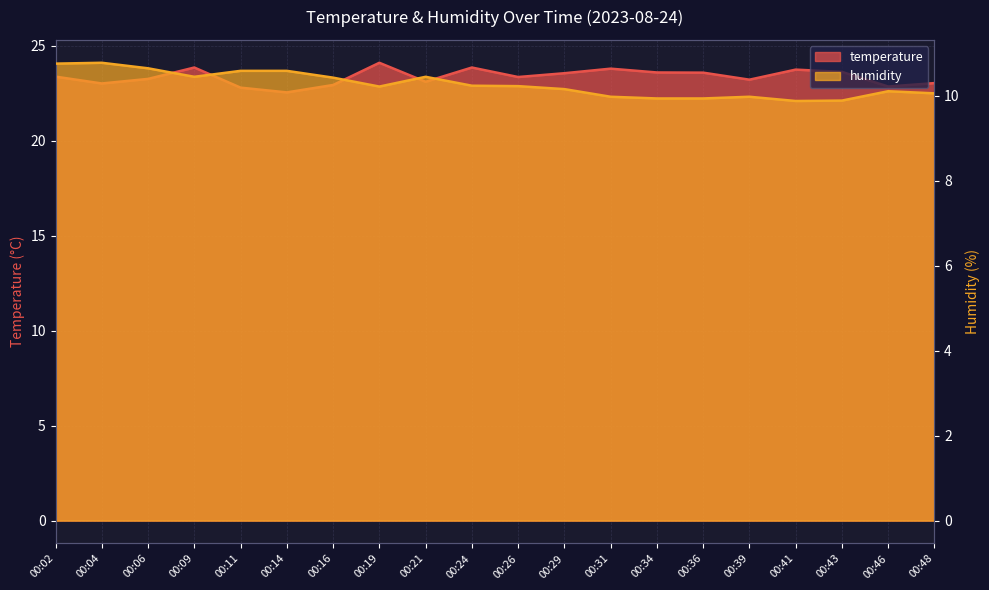

Where does the temperature series first go above 23?

00:02